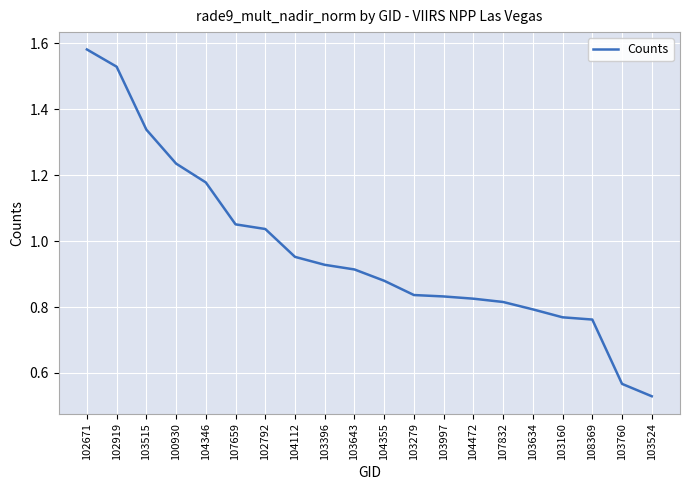

At which category does the chart reach its minimum across all series?

103524